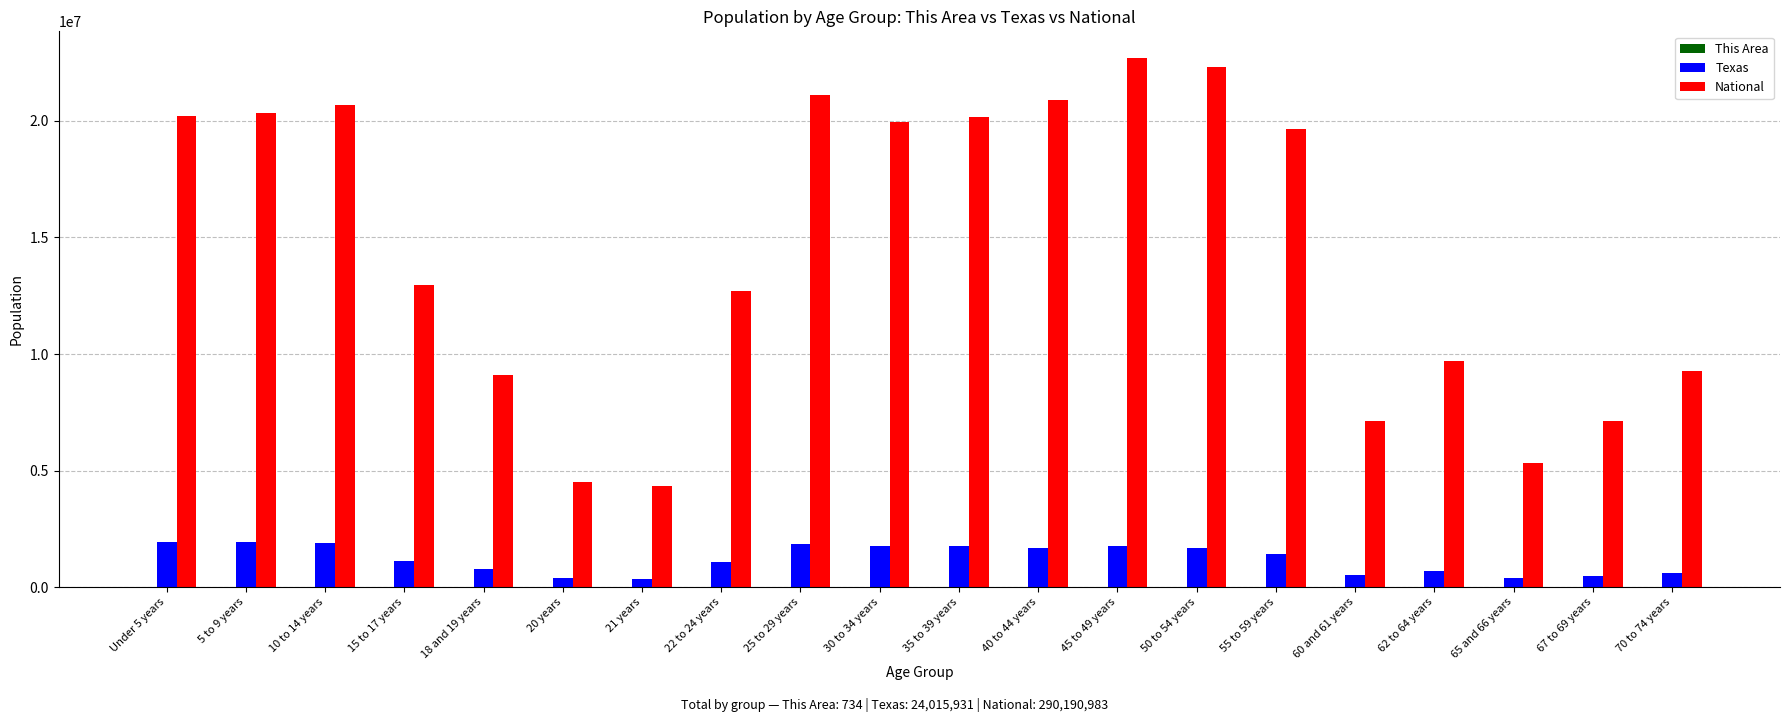

What is the maximum value for Texas?

1928473